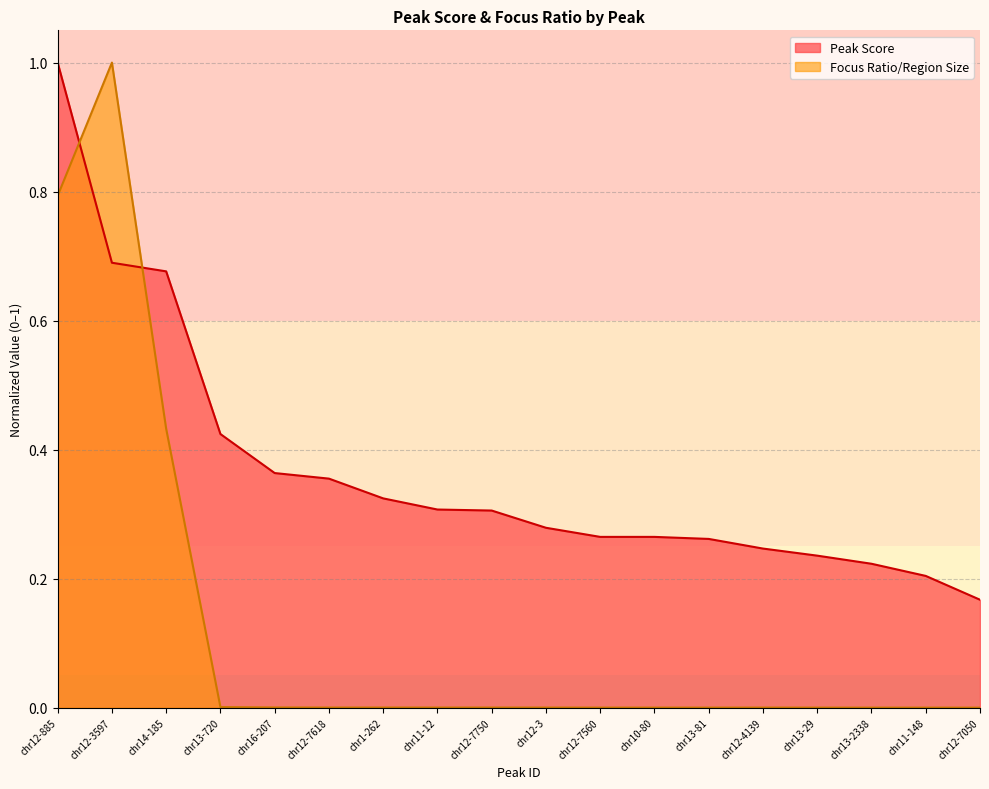

Which series has the largest total across all categories?

Peak Score